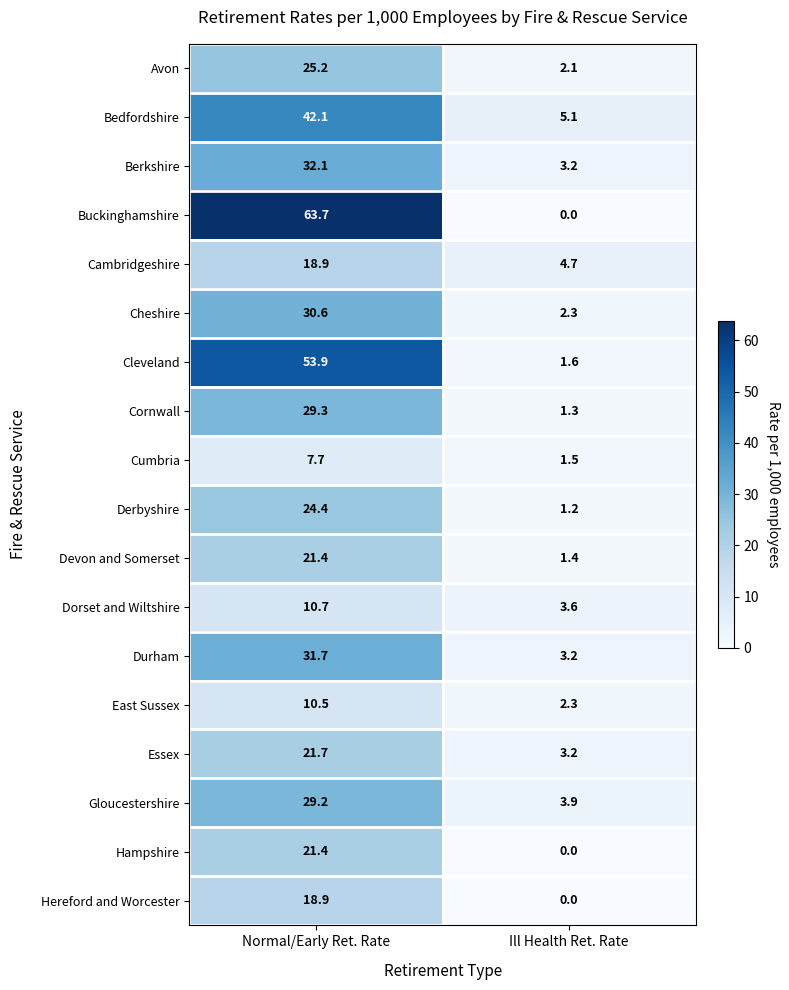

At how many categories does at least one series exceed 53?

1